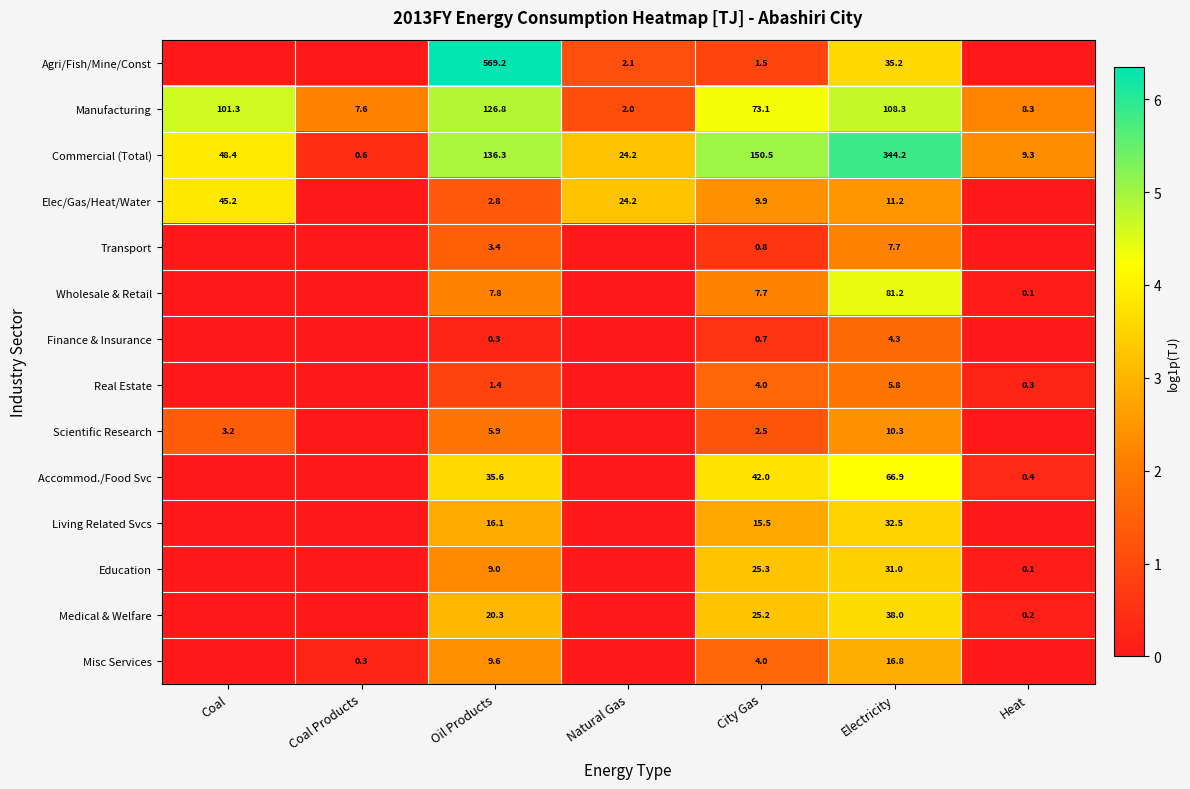

At which label does Commercial (Total) reach its peak?

Electricity